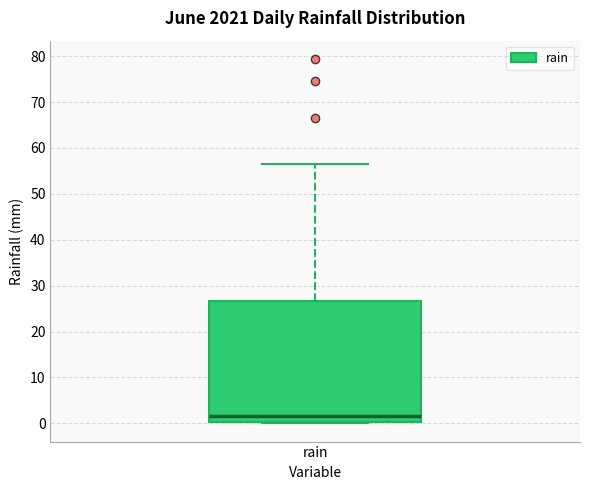

Read this box plot against the y-axis: the position of the median line, the range covered by the box, and the ends of both whiskers. The values are not printed on the chart, so give them approximately, as read against the axis.

median 2, box 0 to 27, whiskers 0 to 56